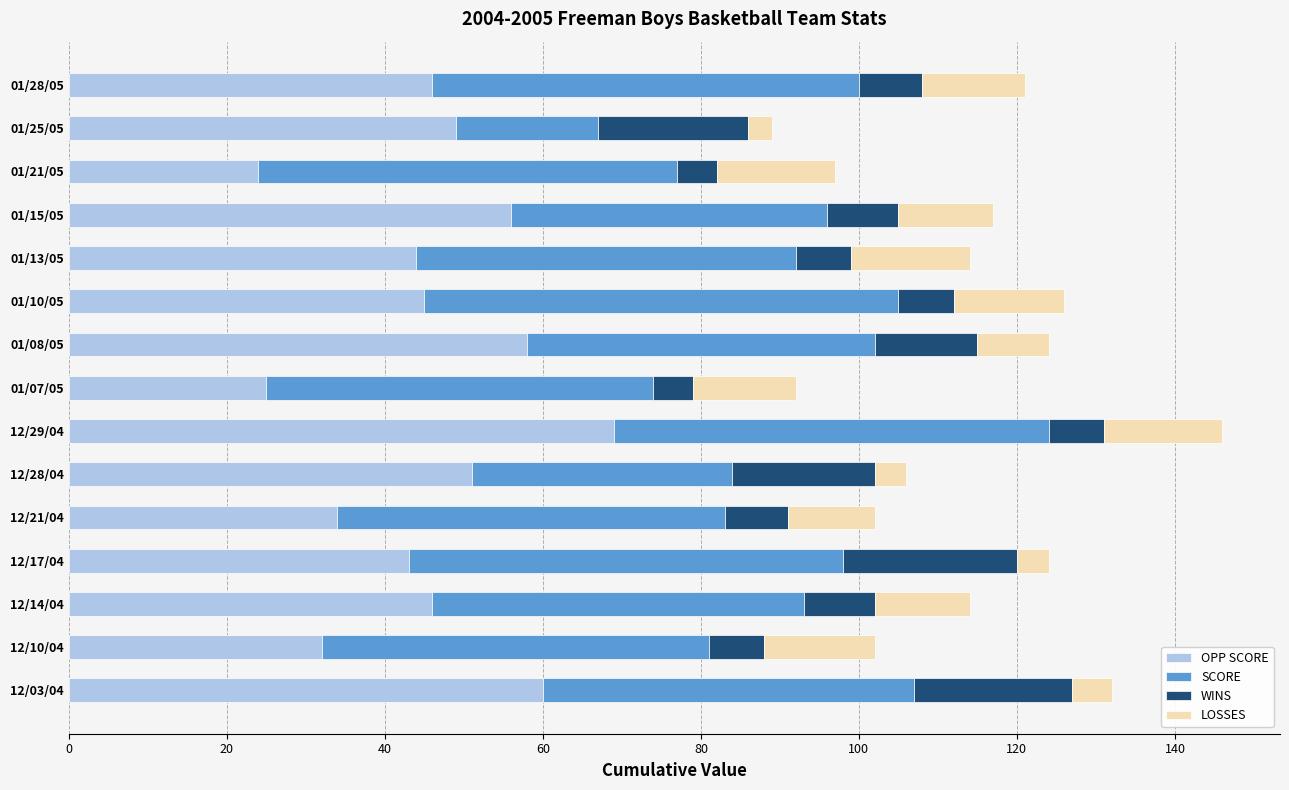

At which category is the sum across all series the highest?

12/29/04